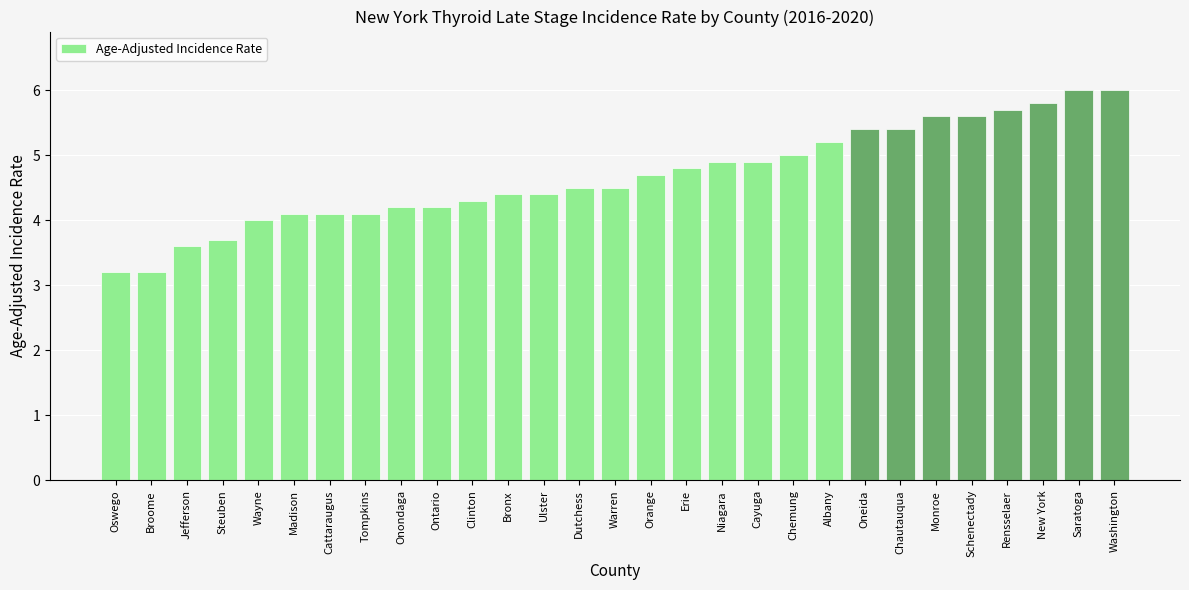

What is the difference between the maximum and minimum values?

2.8